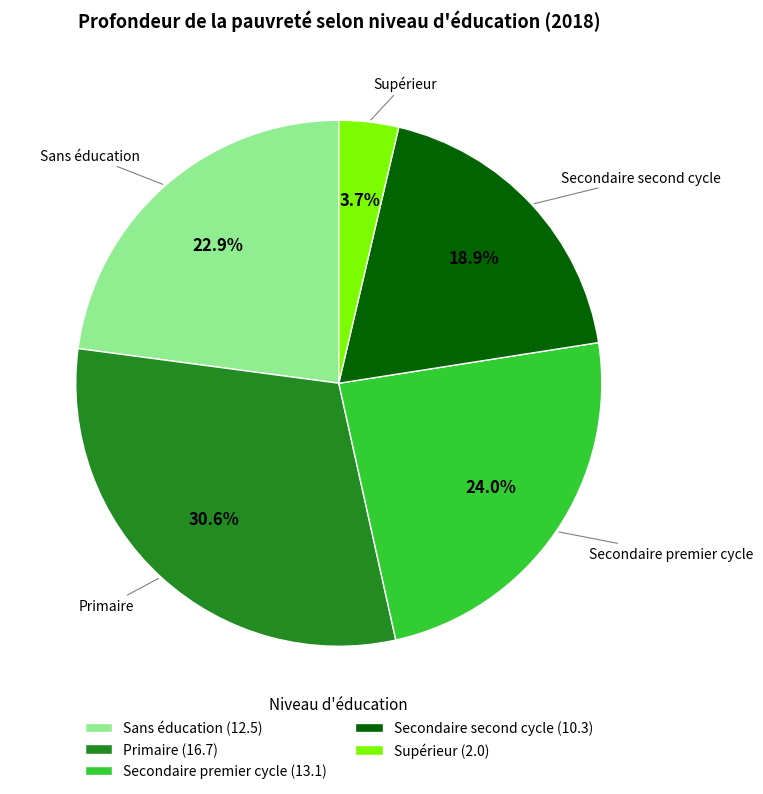

Count the number of slices in the pie.

5